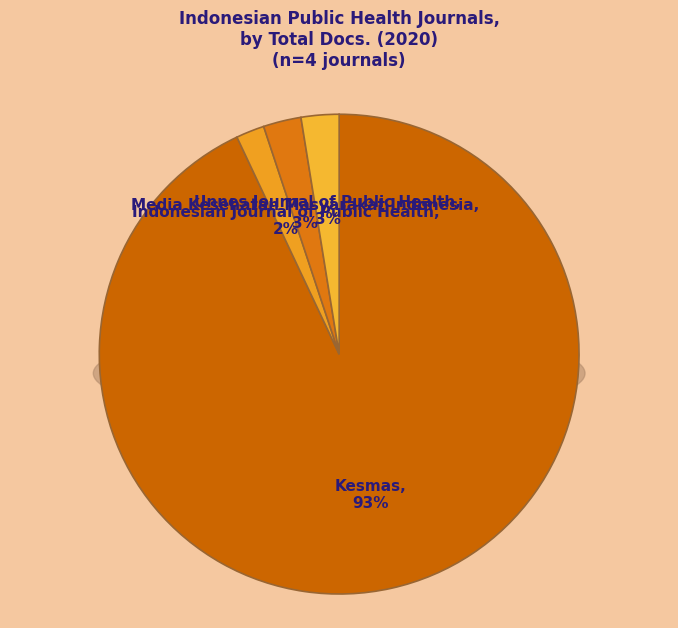

What is the change in value from Indonesian Journal of Public Health to Unnes Journal of Public Health?

+1